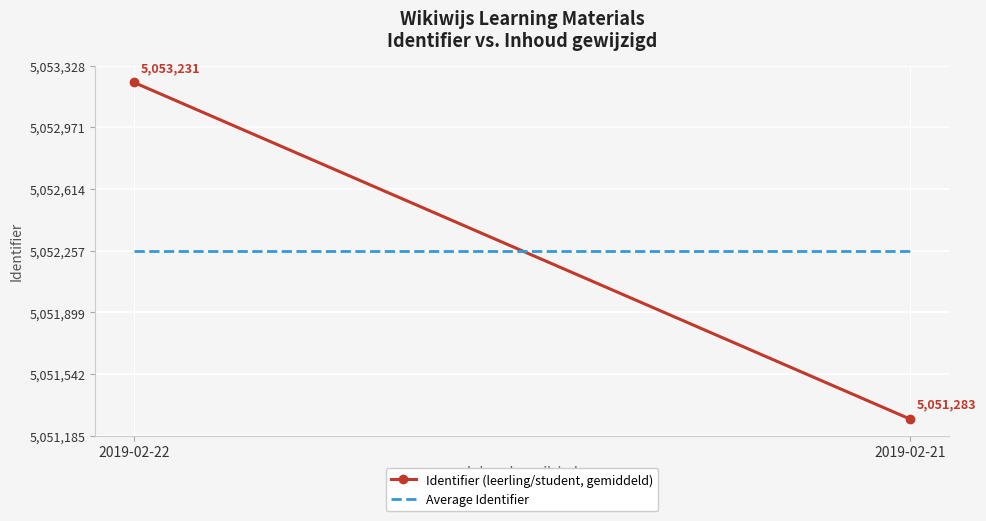

Between 2019-02-21 and 2019-02-22, which is larger?

2019-02-22